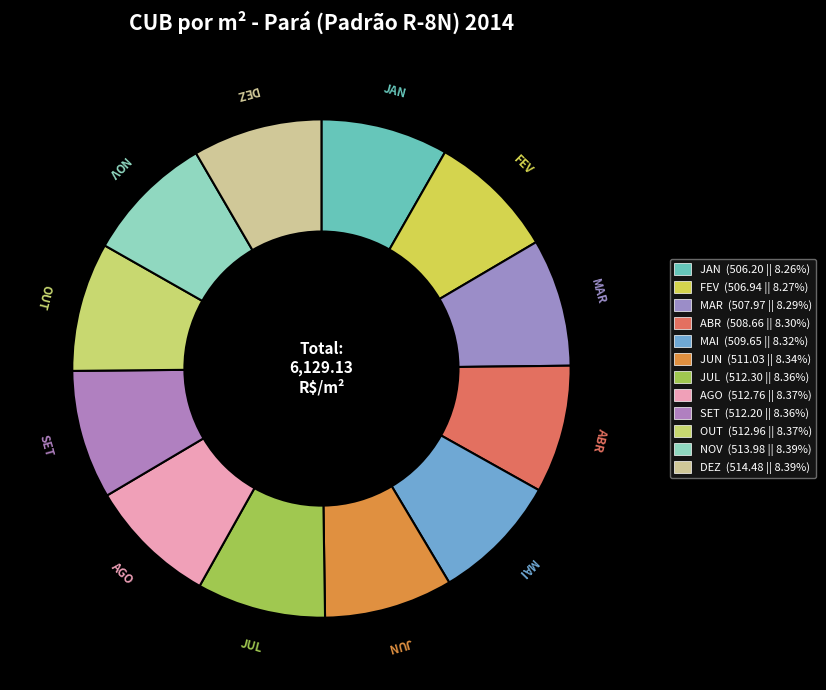

What percentage do ABR and JUL together represent?

16.7%